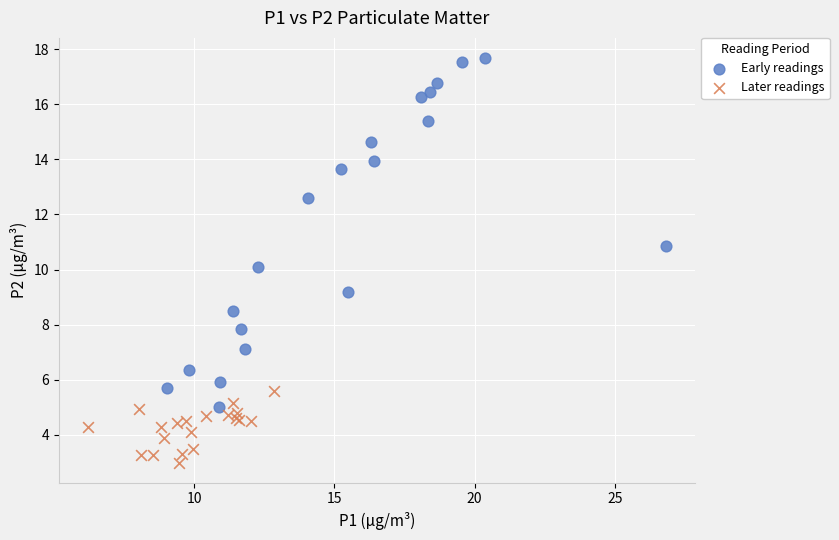

Which series contains the lowest Y value?

Later readings